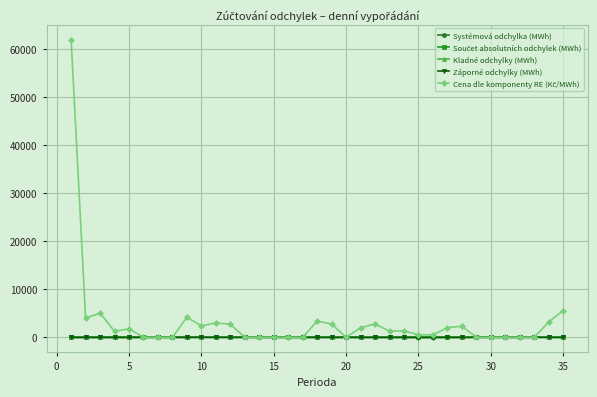

What is the greatest value displayed?

61981.2